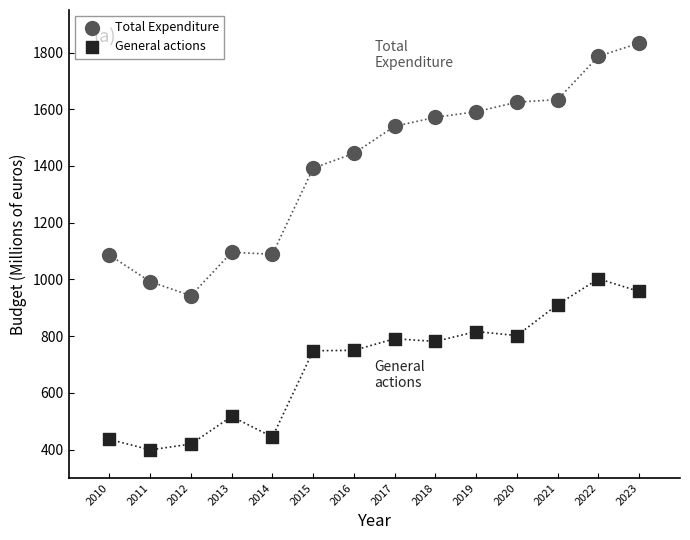

Which series has the largest Y range (max minus min)?

Total Expenditure